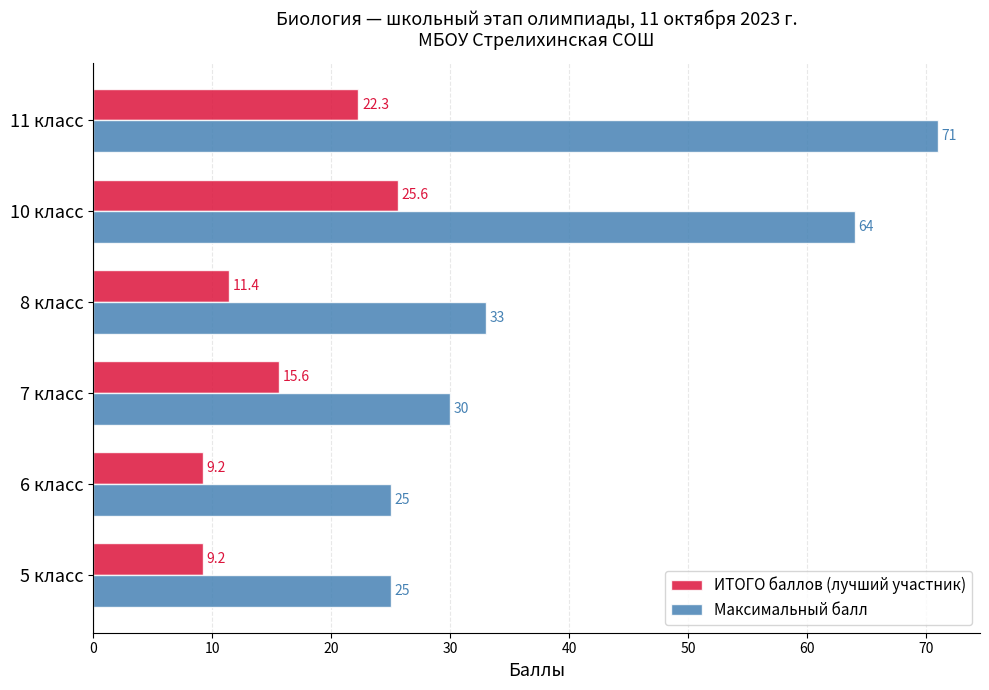

The Максимальный балл series shows 16.5 at 5 класс. True or false?

False